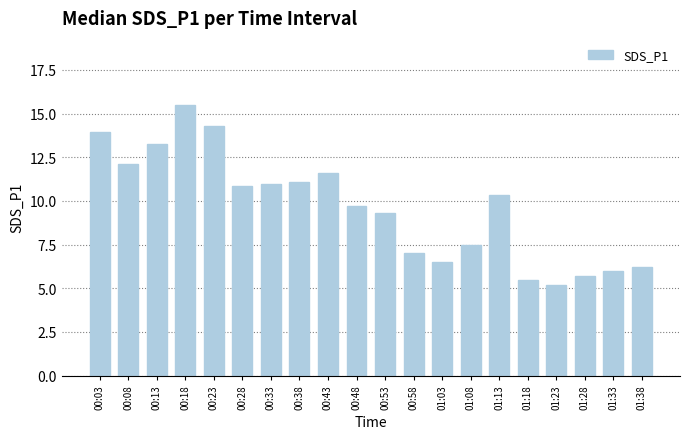

Count the number of data series in this chart.

1